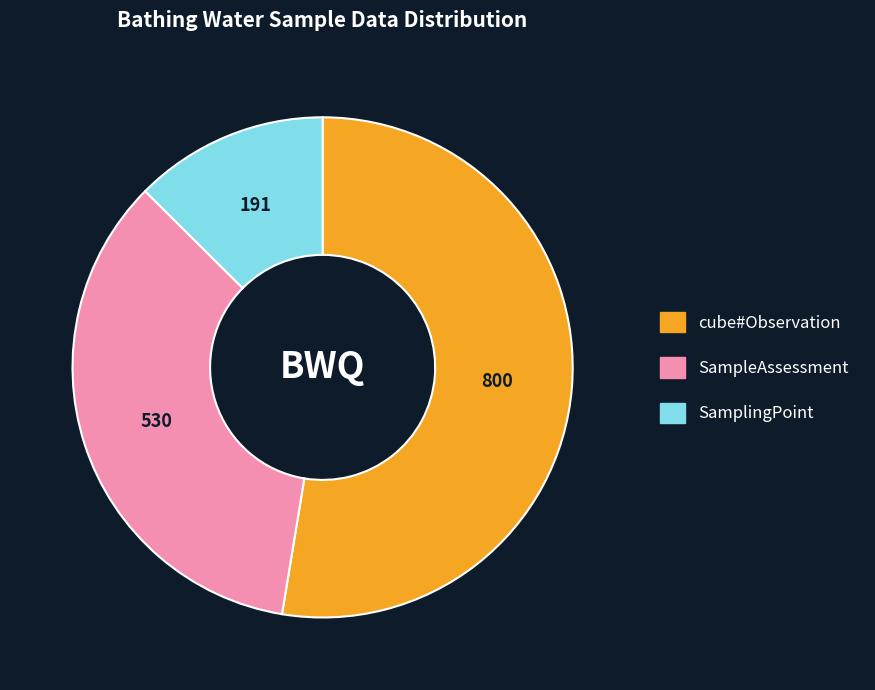

Which slice is the smallest?

SamplingPoint